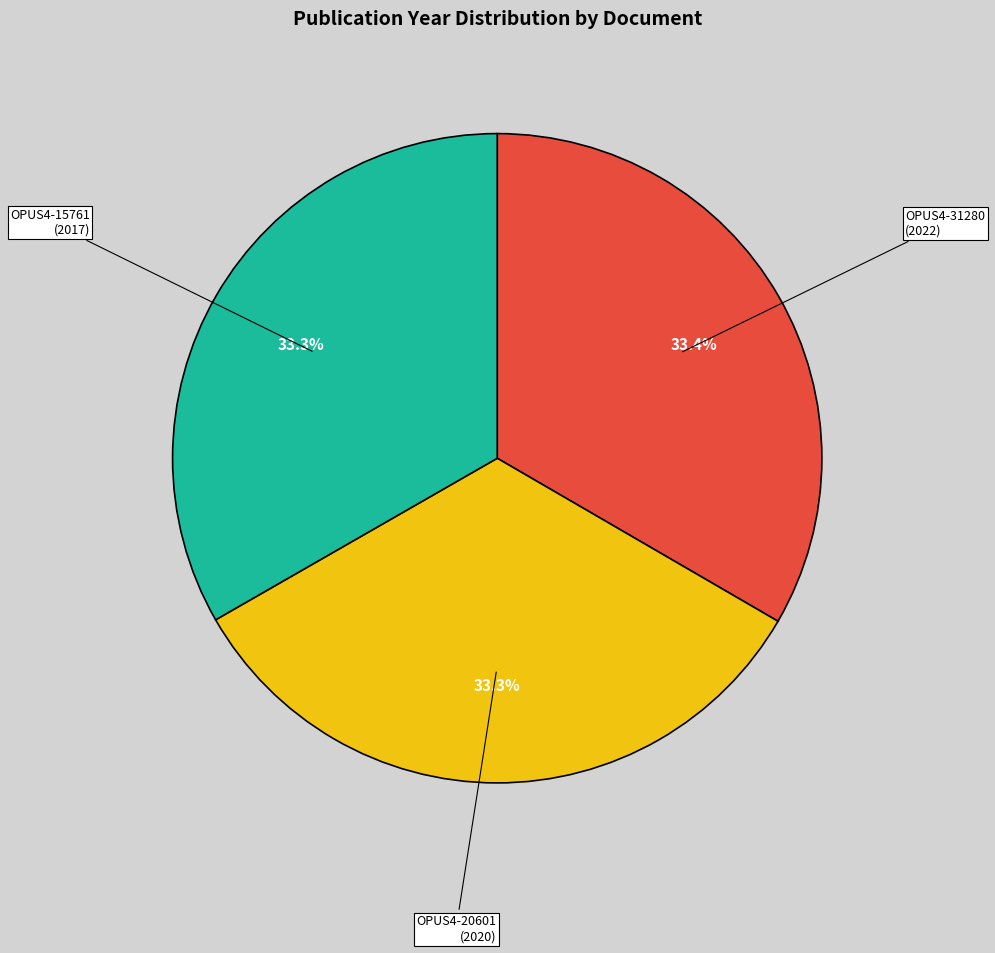

Does OPUS4-31280 account for over 50% of the chart?

No